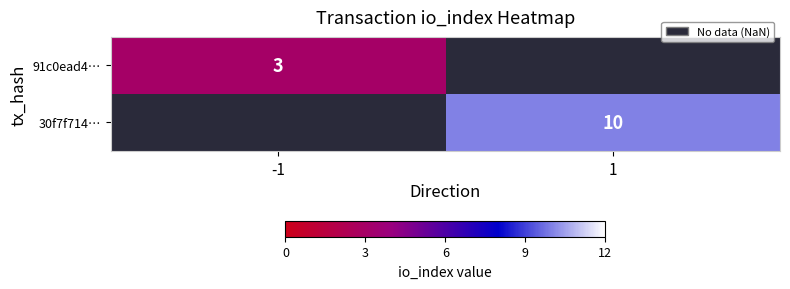

At which category does the chart reach its peak across all series?

1